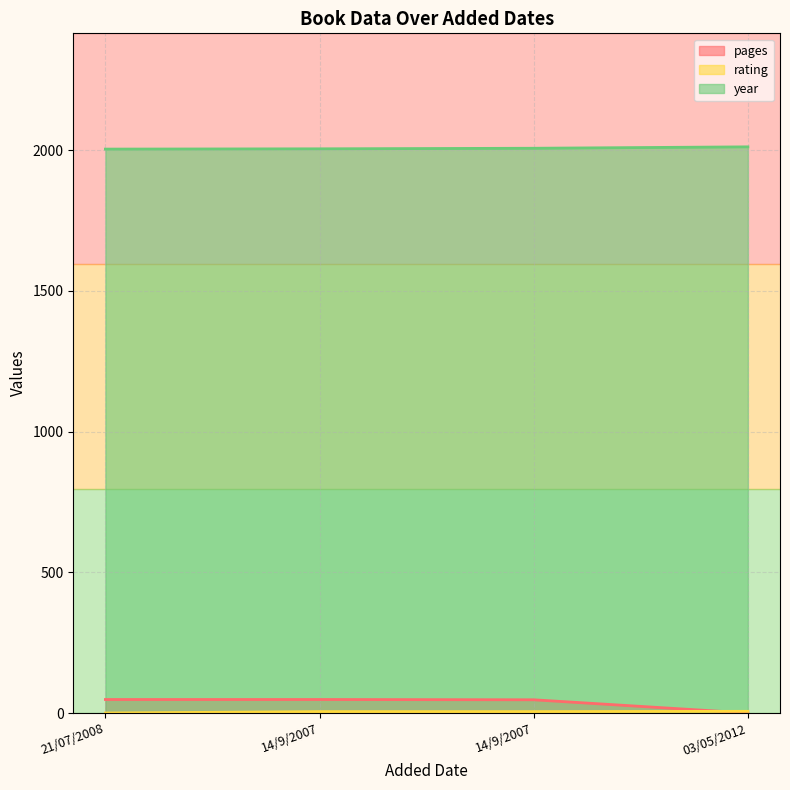

Which series changed the most between 21/07/2008 and 14/9/2007?

rating